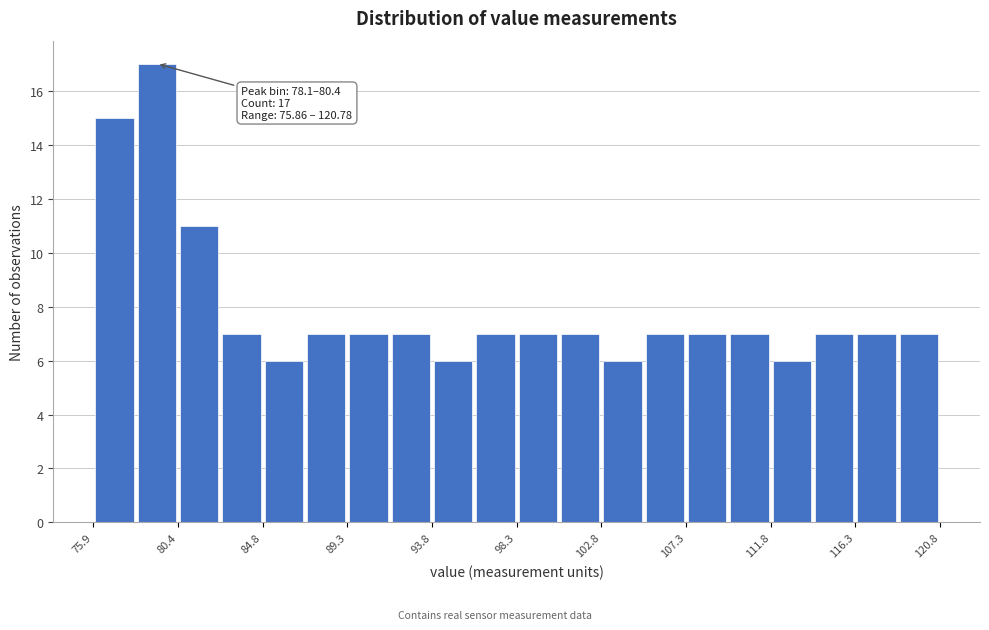

Which range on the x-axis has the tallest bar?

78.0 to 80.5